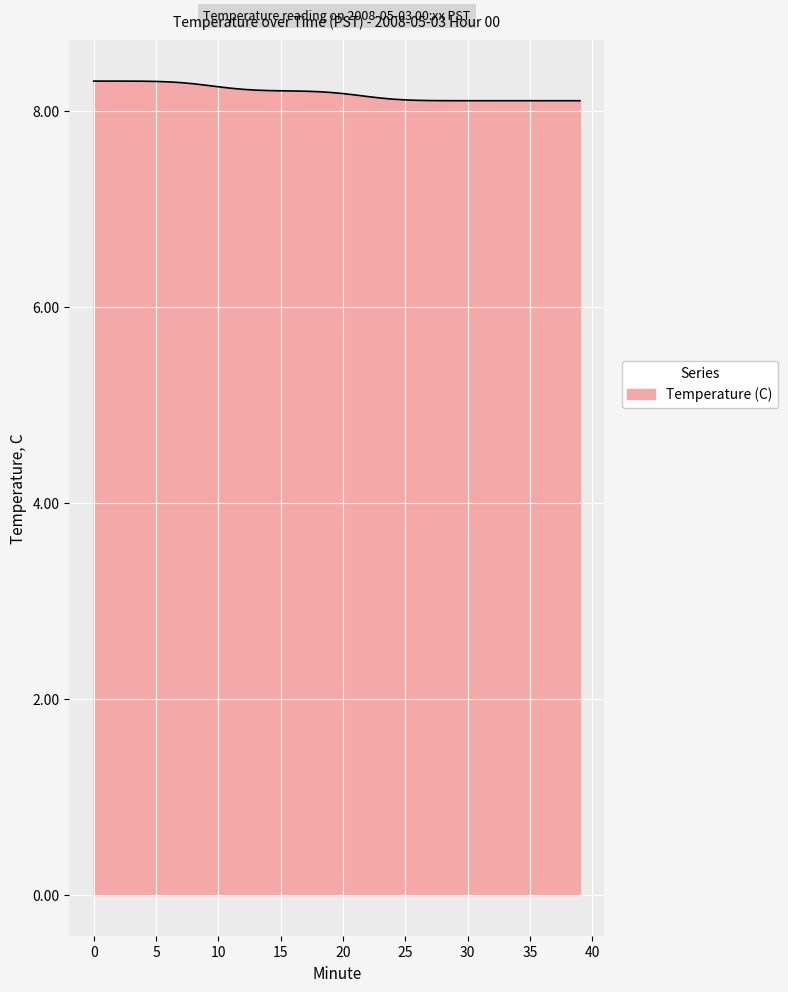

What is the smallest value displayed?

8.1